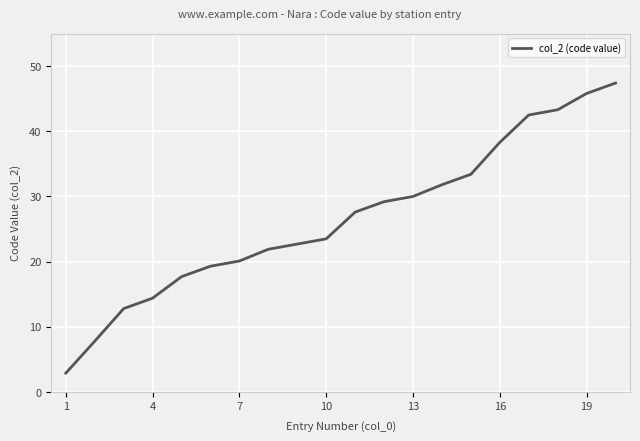

Count the number of values greater than 27.

10